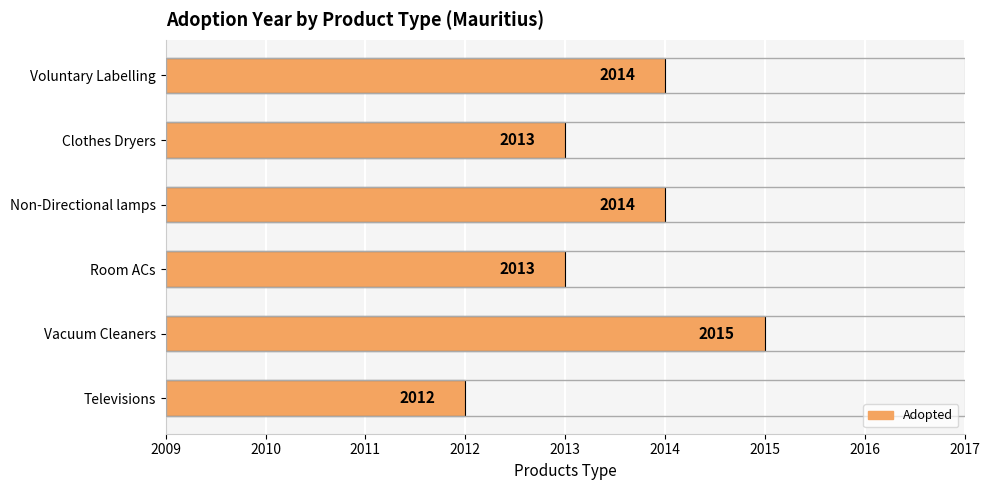

Reading bottom to top, extract all data points from this chart.

Televisions=2012	Vacuum Cleaners=2015	Room ACs=2013	Non-Directional lamps=2014	Clothes Dryers=2013	Voluntary Labelling=2014